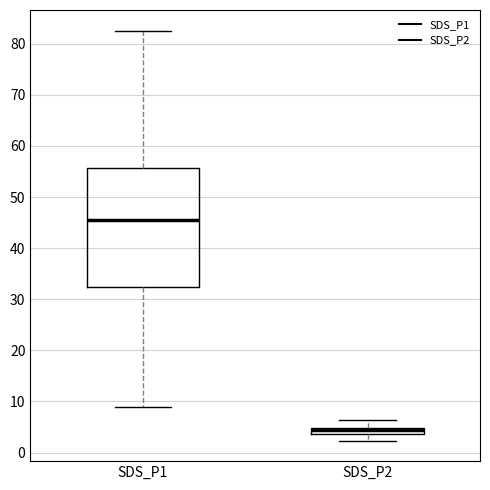

Which box is the tallest, from its lower edge to its upper edge?

SDS_P1